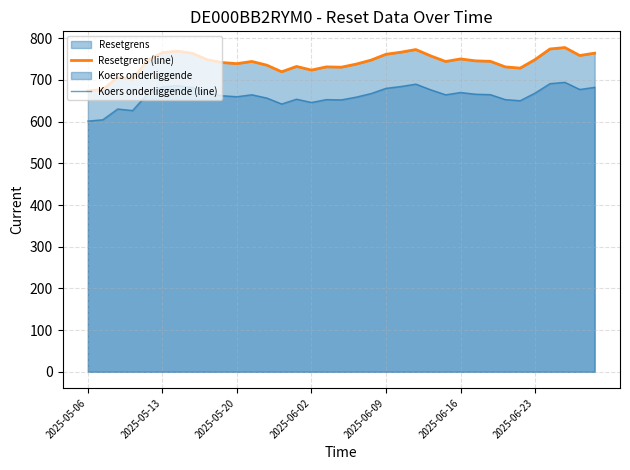

What is the value of the Resetgrens (line) point at the 22nd from the left?

766.6